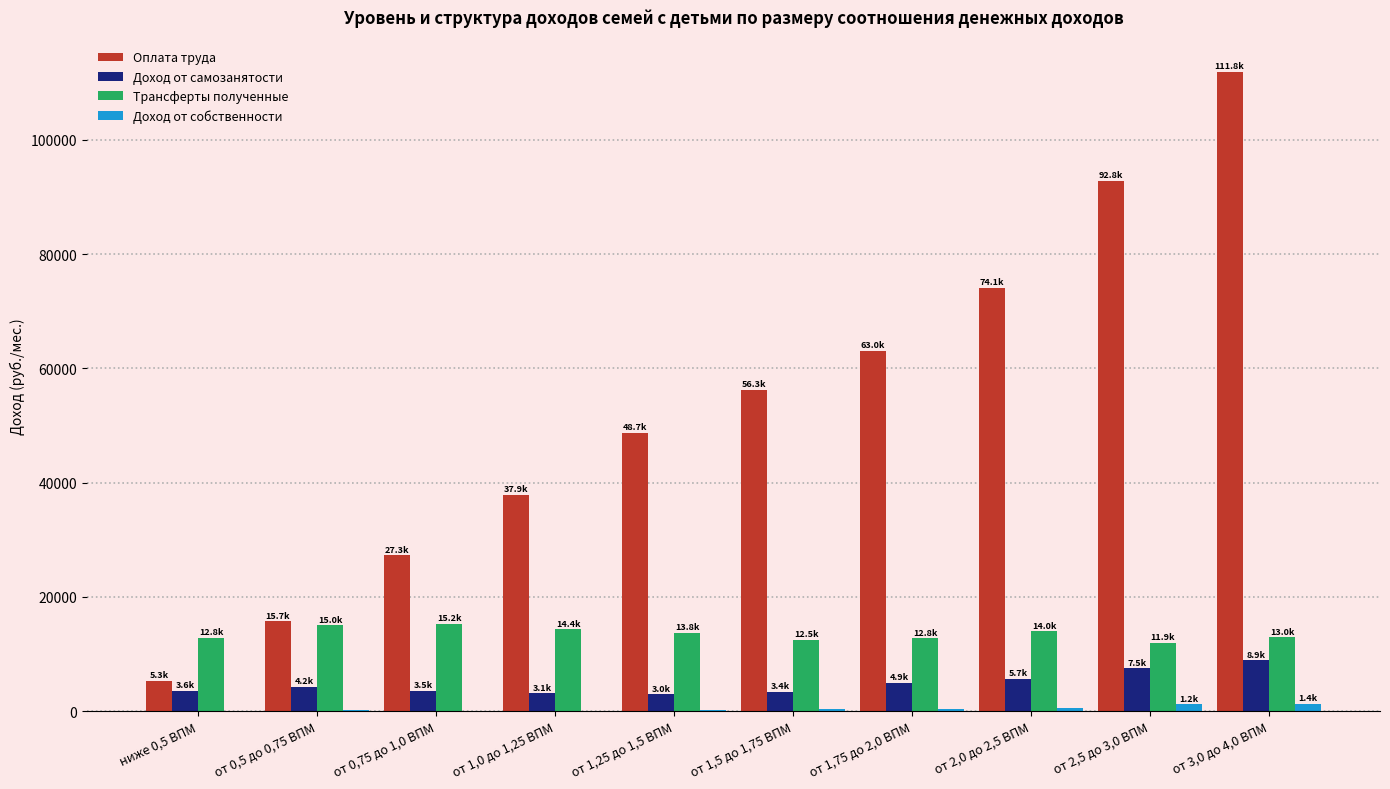

Is the value of Доход от самозанятости at от 2,5 до 3,0 ВПМ greater than the value of Трансферты полученные at ниже 0,5 ВПМ?

No